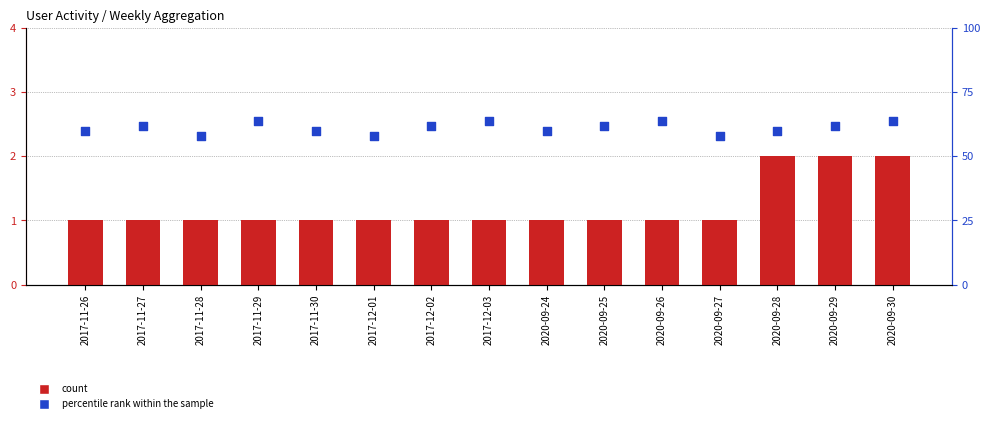

Which series contains the lowest Y value?

count